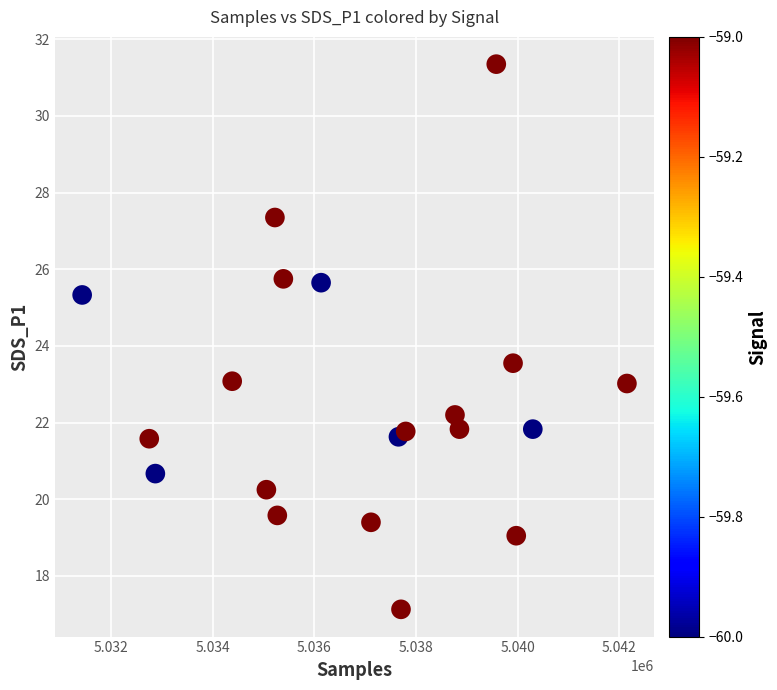

What Y value in the scatter plot is closest to 24?

23.6